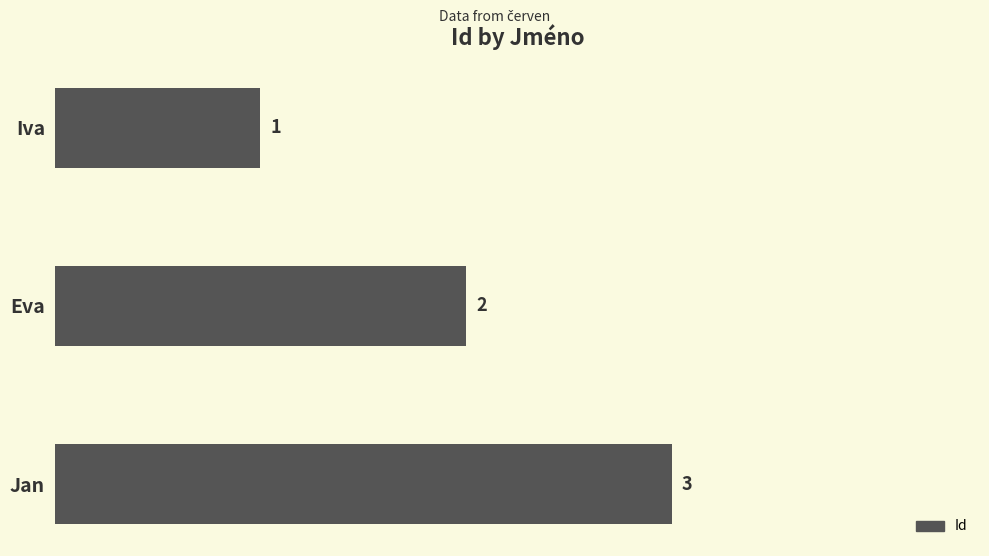

What is the sum of the values at Jan and Eva?

5